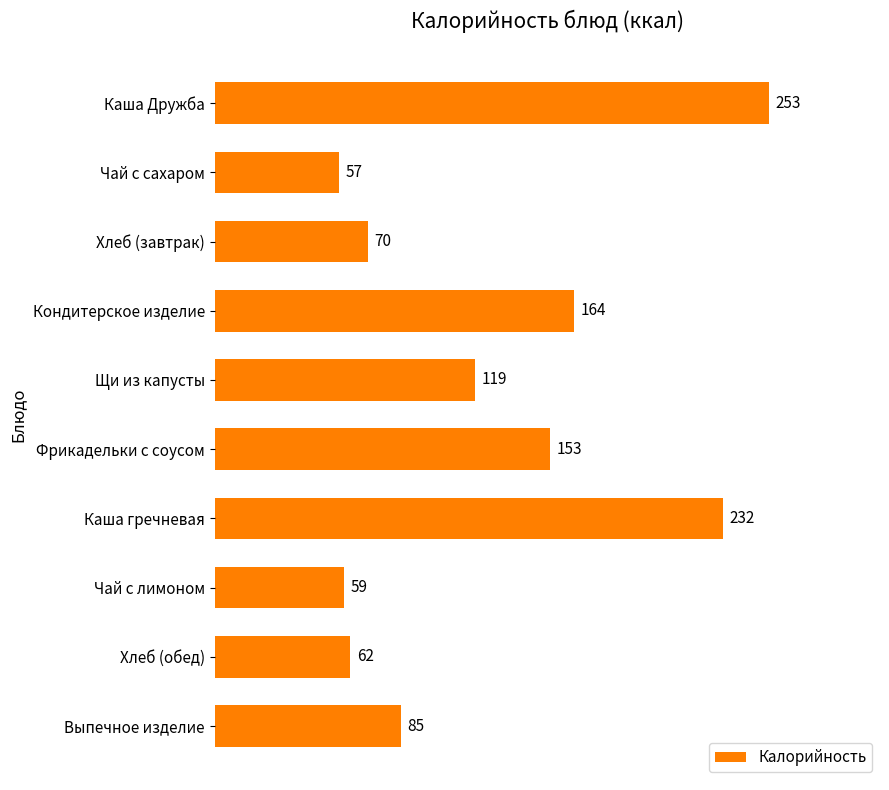

How many distinct data groups are displayed?

1